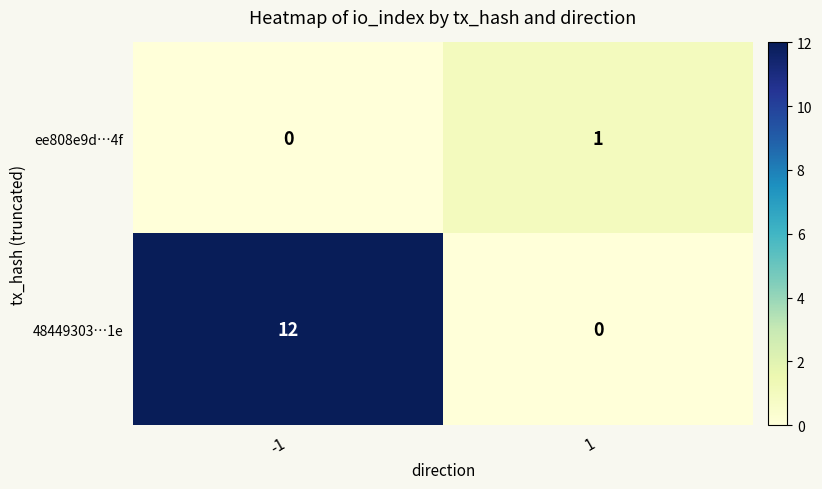

Which series has the widest spread of values?

48449303…1e